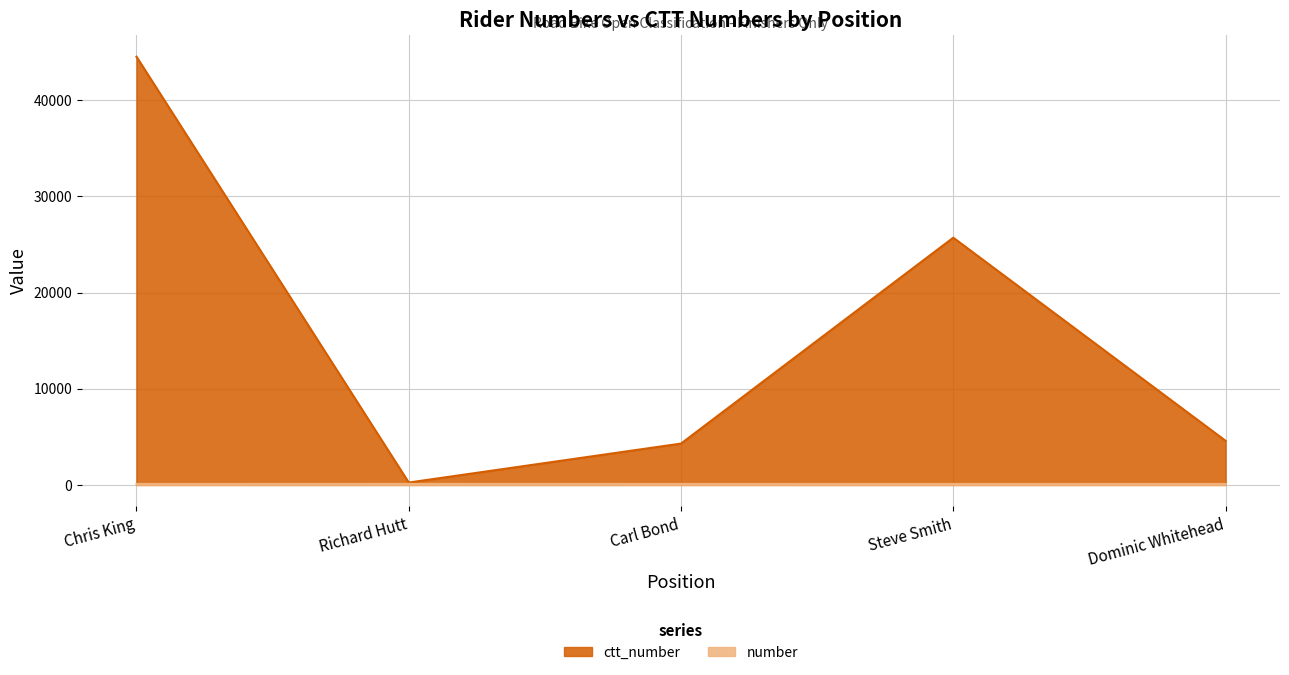

At which category does number reach its first local peak?

Richard Hutt